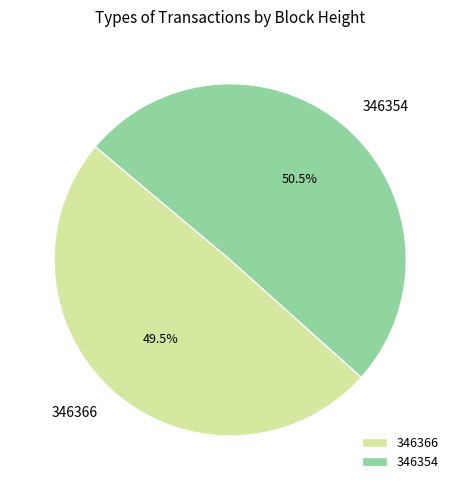

Count the number of slices in the pie.

2